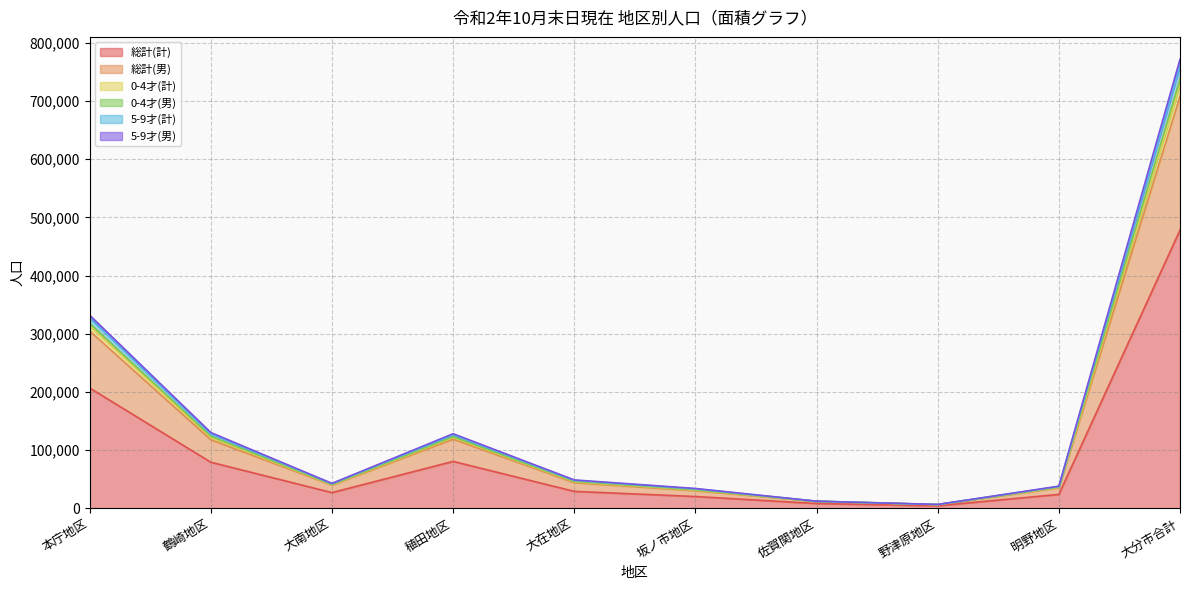

What is the difference between the highest and lowest values at 佐賀関地区?

4043